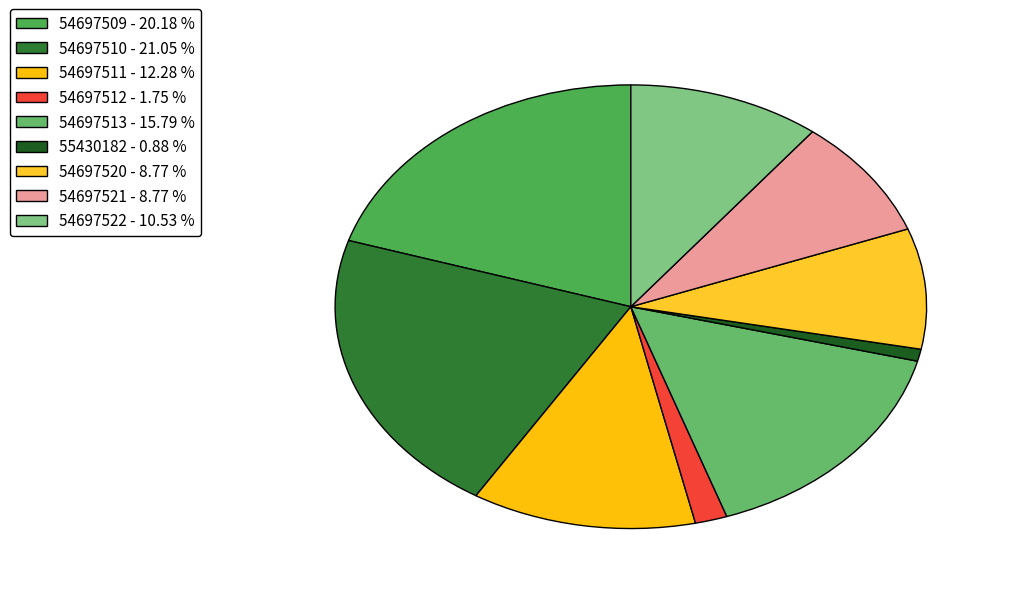

Rank the categories by value from highest to lowest.

54697510, 54697509, 54697513, 54697511, 54697522, 54697520, 54697521, 54697512, 55430182